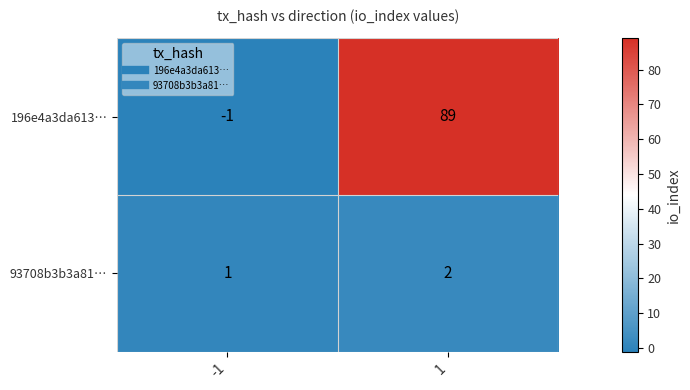

What is the sum of the 93708b3b3a81… values at -1 and 1?

3